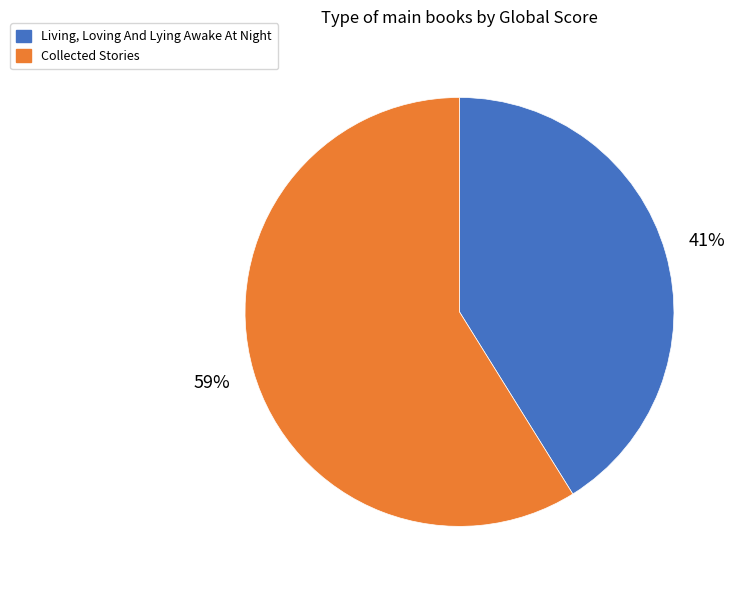

The Collected Stories slice represents 59% of the pie. True or false?

True